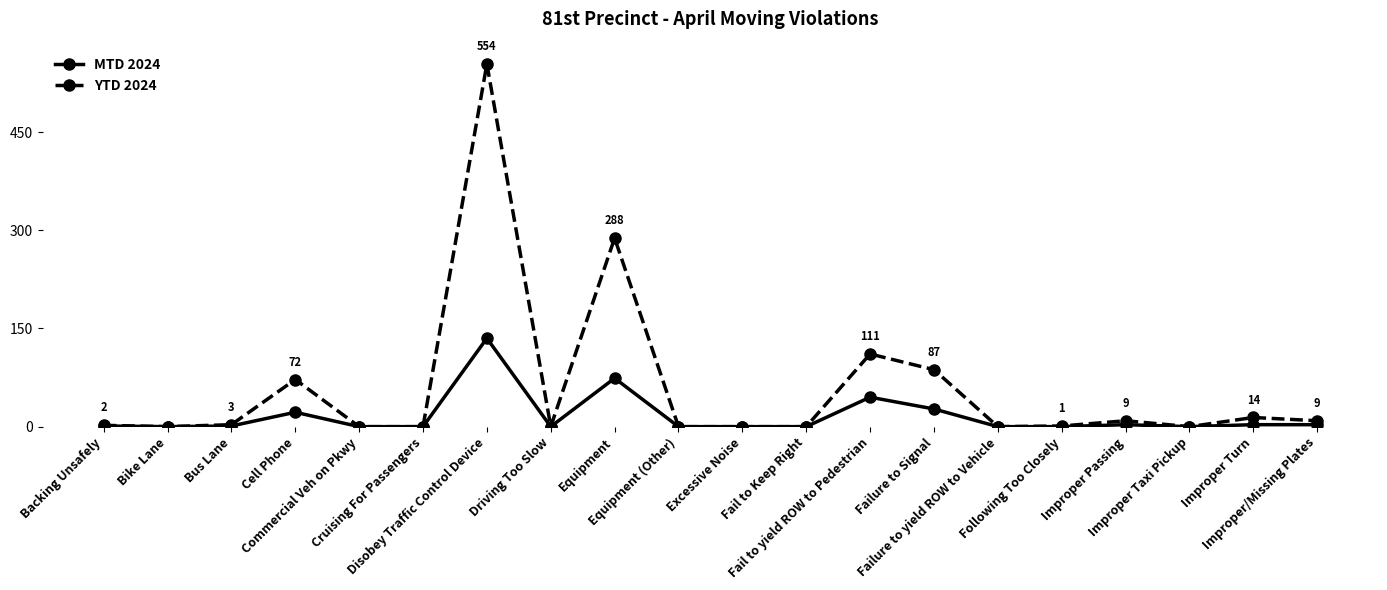

What is the greatest value displayed?

554